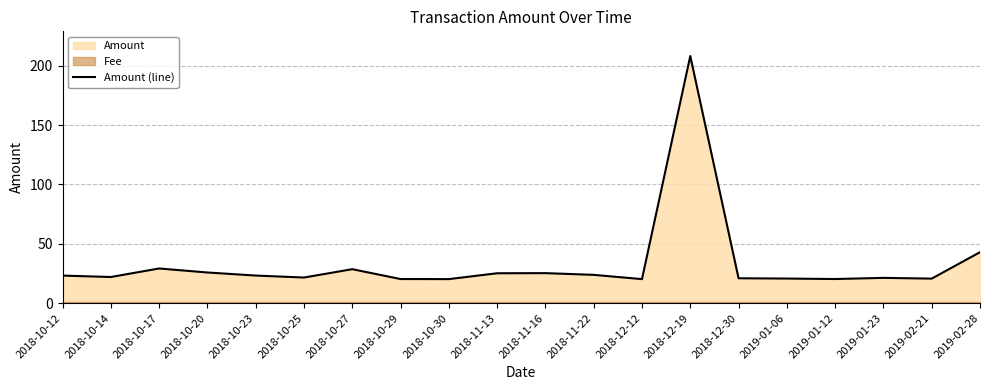

What position from the left is 2018-10-14?

2